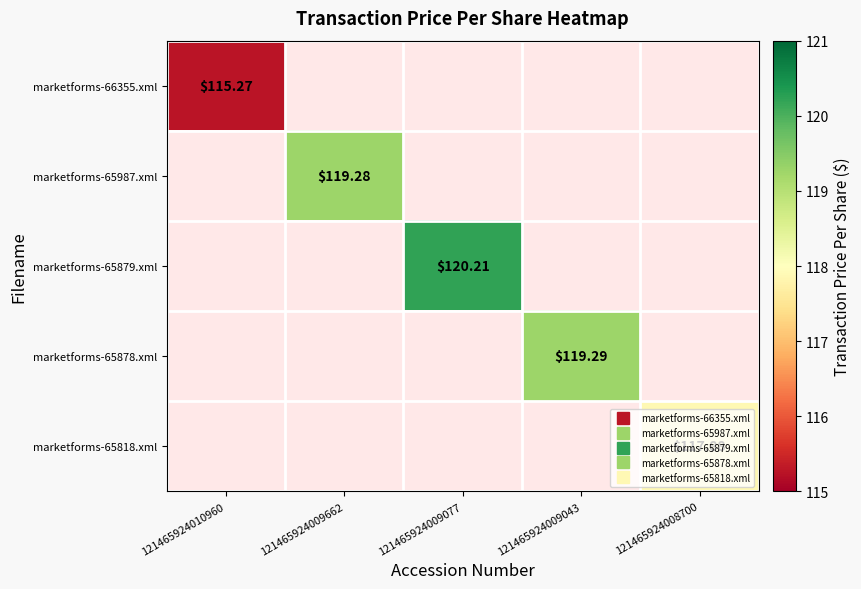

Which series has the widest spread of values?

marketforms-66355.xml